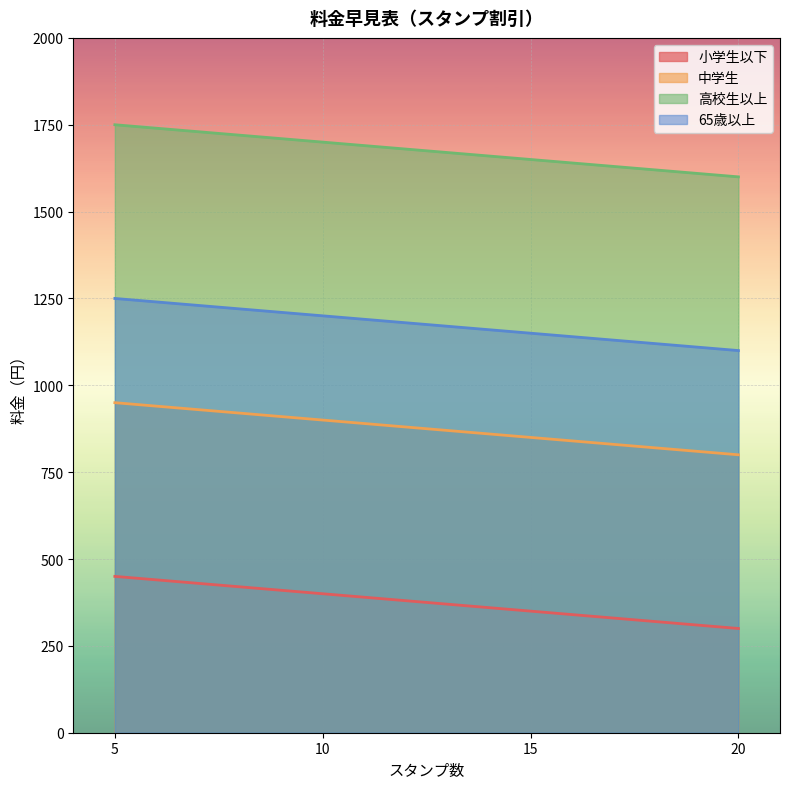

What value does the 65歳以上 series have at 15, to the nearest 10?

1150